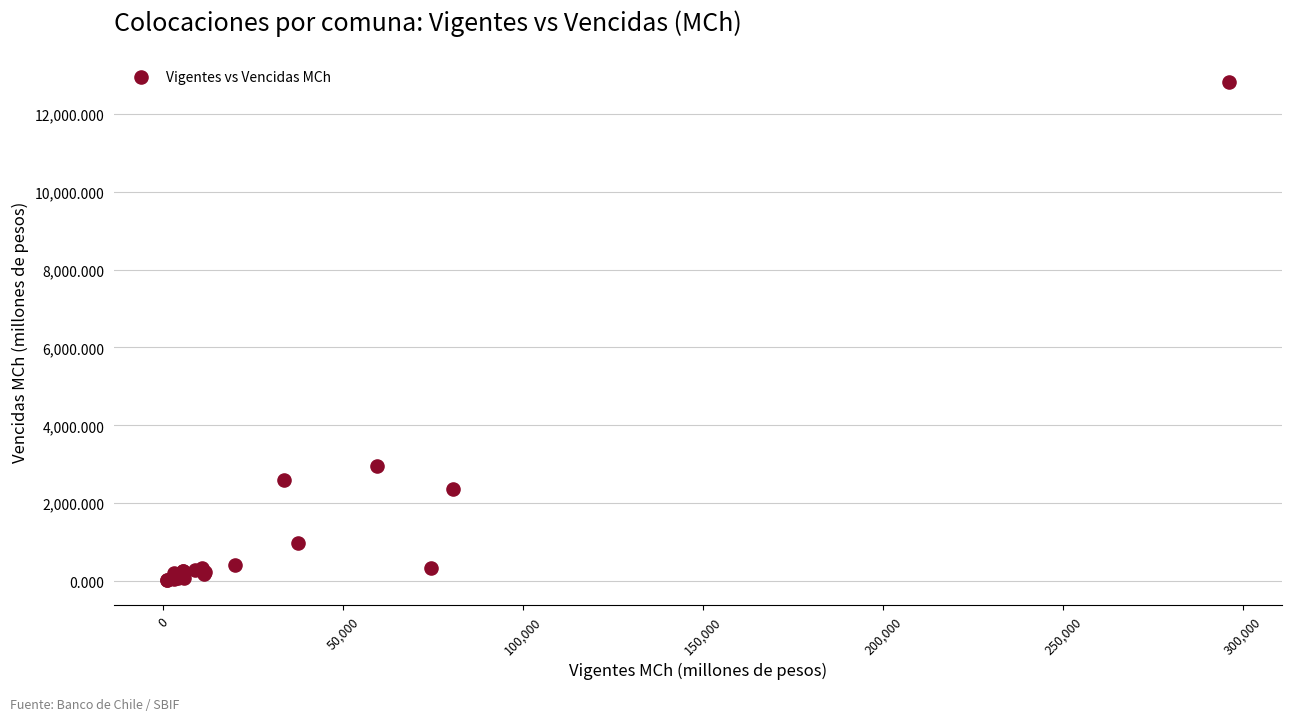

What Y value in the scatter plot is closest to 6416?

2945.5